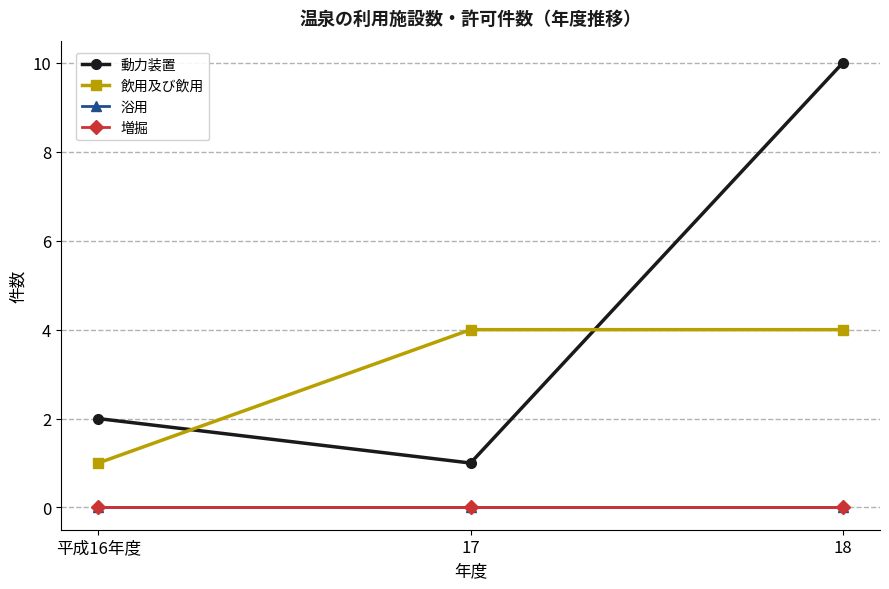

What is the difference between the highest and lowest values at 18?

10